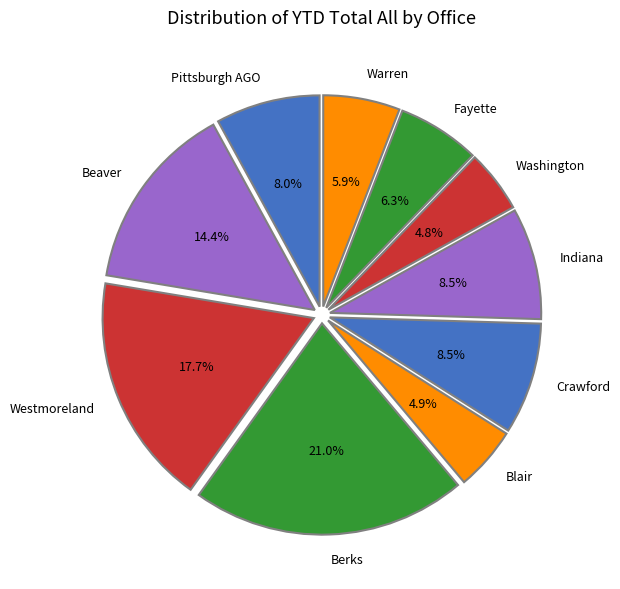

What is the largest slice in the pie chart?

Berks